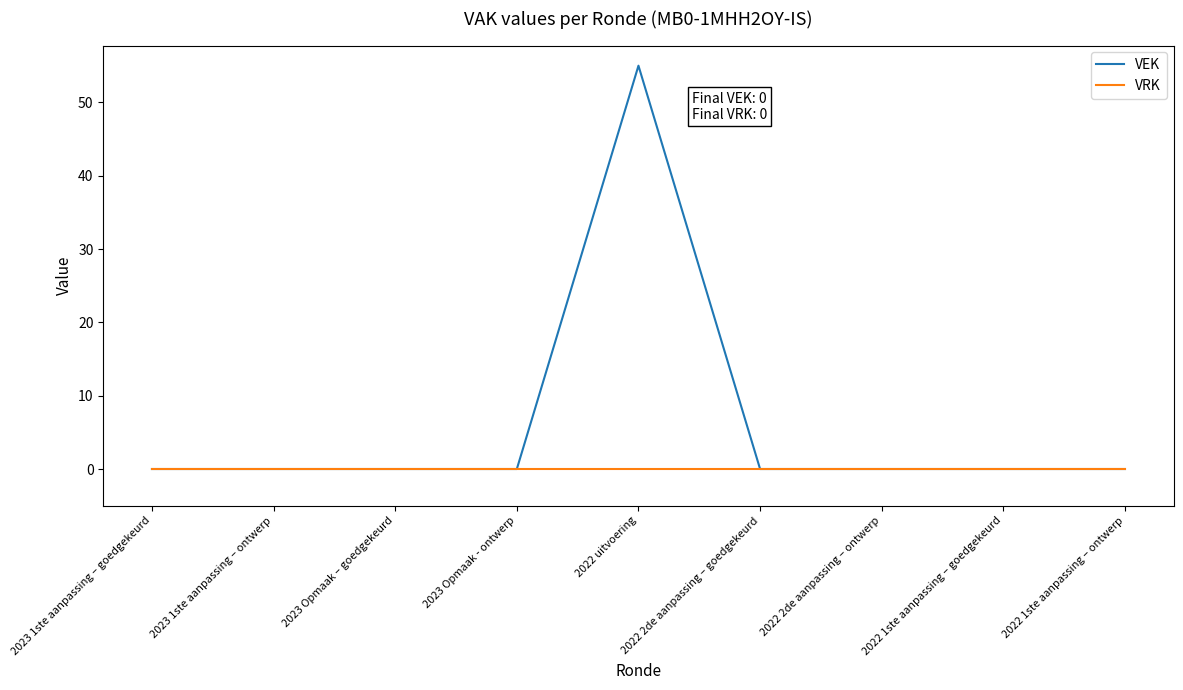

What is the maximum value shown in the chart?

55